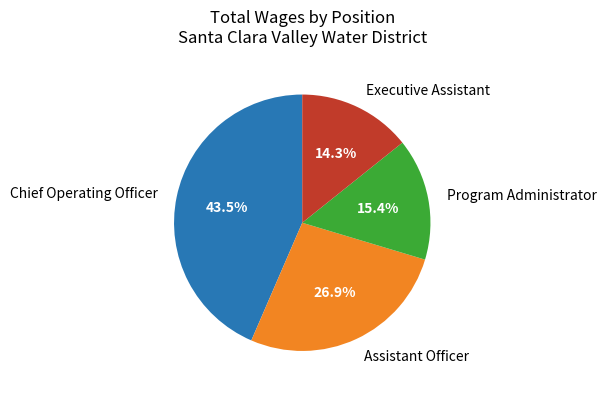

Is there any slice that represents more than half of the pie?

No